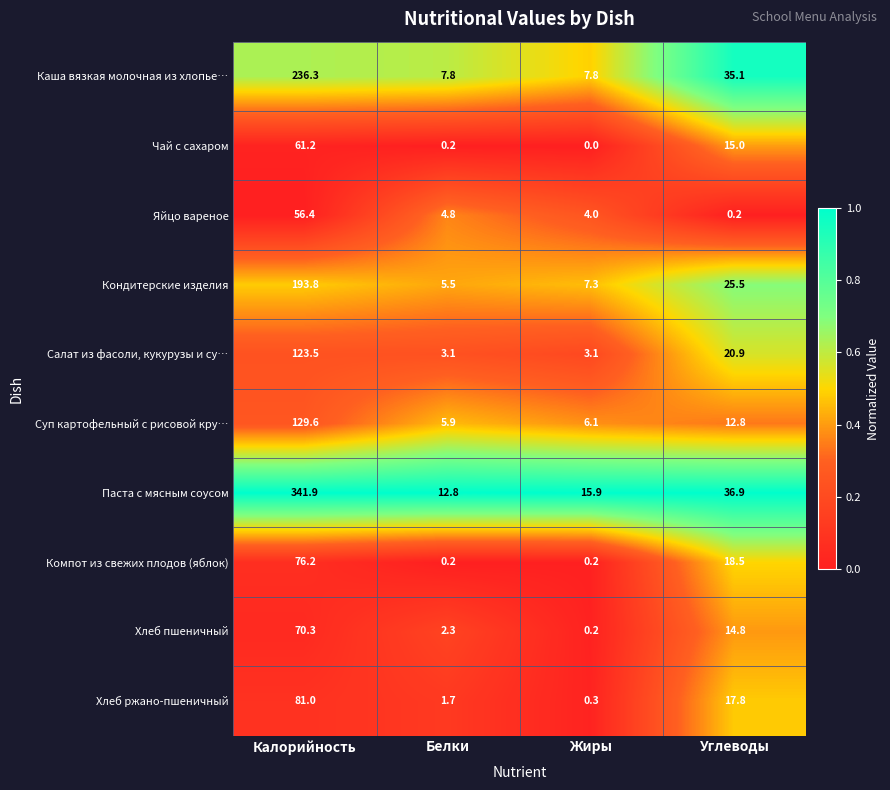

Where is Компот из свежих плодов (яблок) nearest to the value 38?

Углеводы